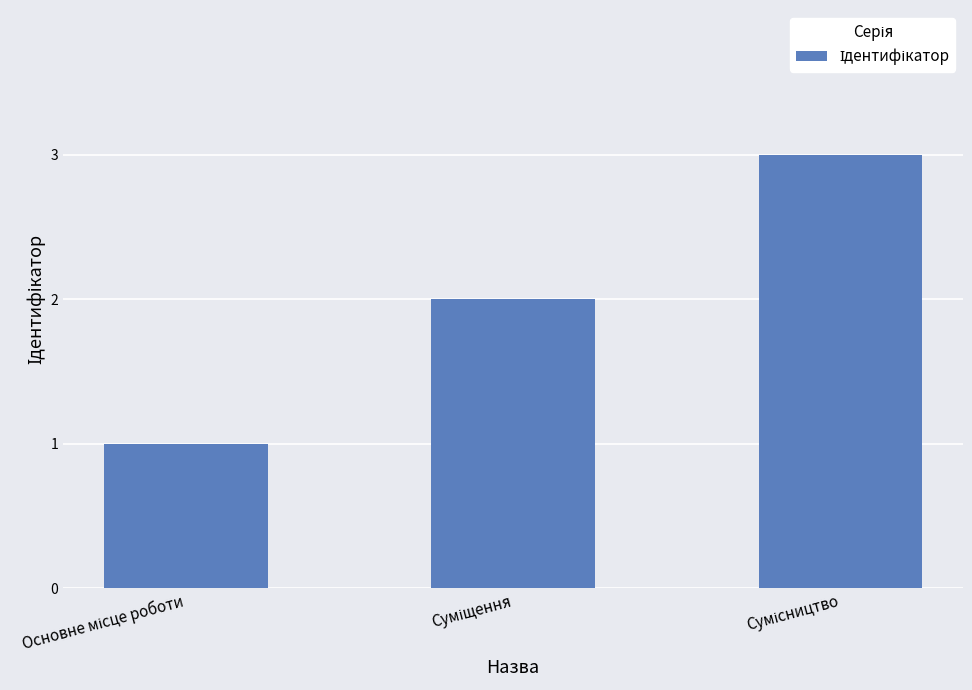

Does the chart contain stacked bars?

No